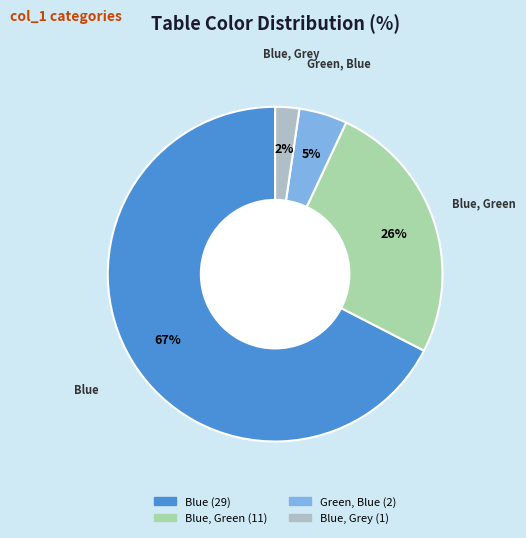

How many slices are in this pie chart?

4